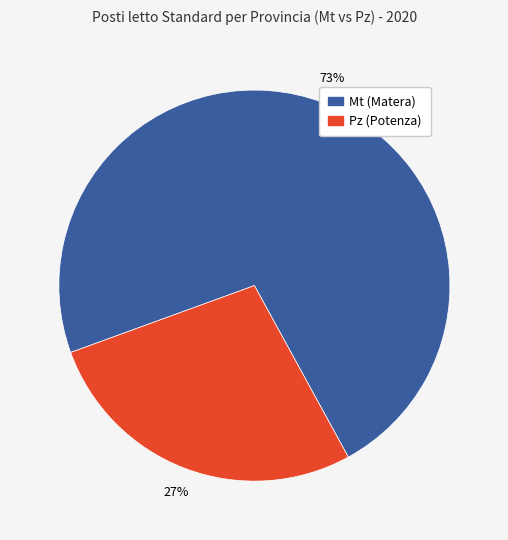

To the nearest percent, what is the average slice percentage?

50%